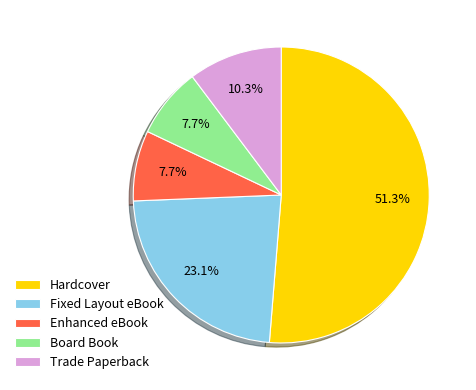

Count the number of slices in the pie.

5